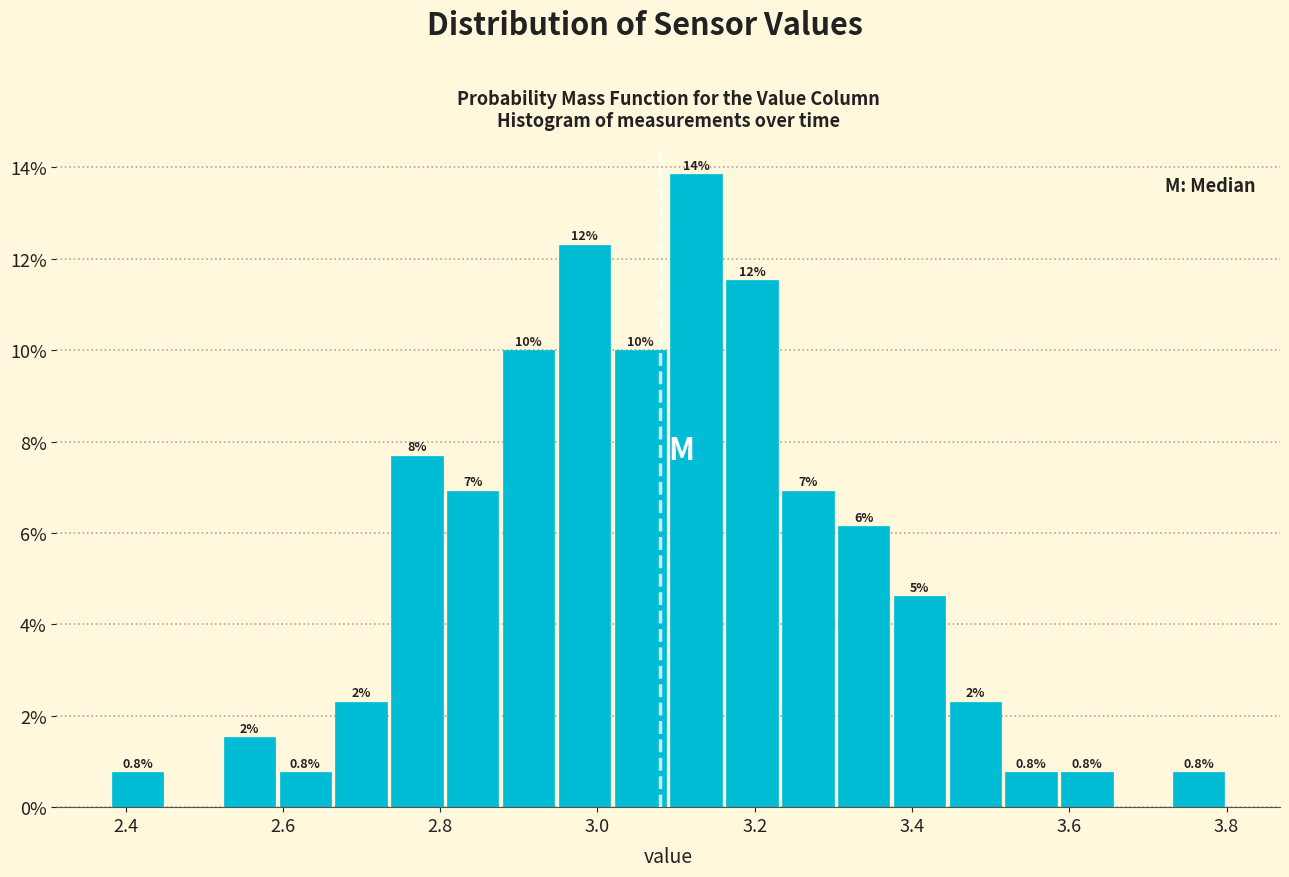

Read against the x-axis, roughly where is the centre of the tallest bar?

3.12